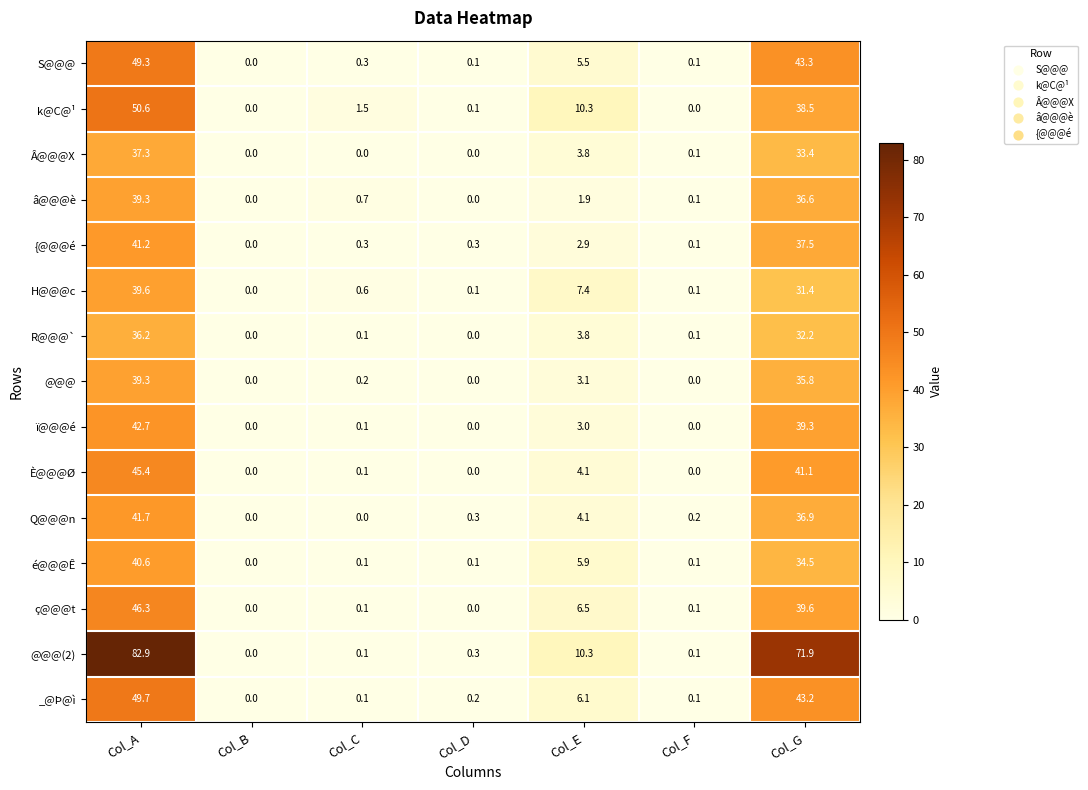

At which category is the sum across all series the highest?

Col_A